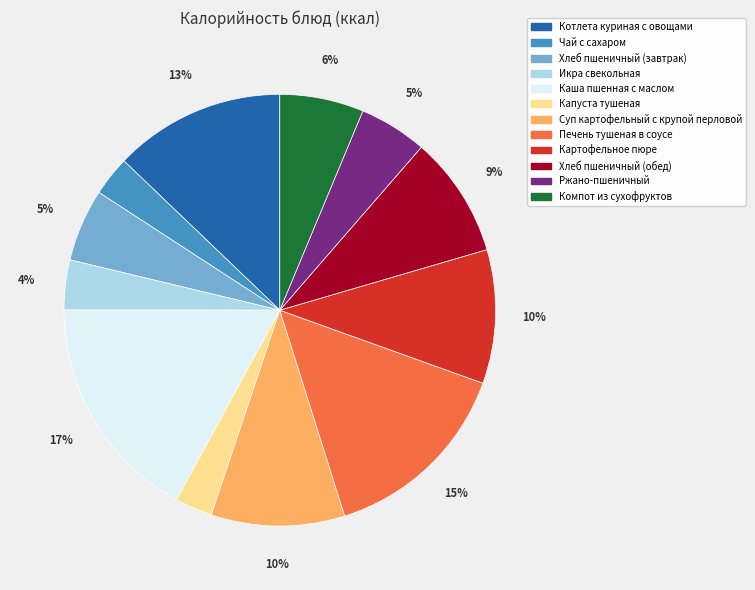

Combined, do Каша пшенная с маслом and Печень тушеная в соусе account for over 50%?

No